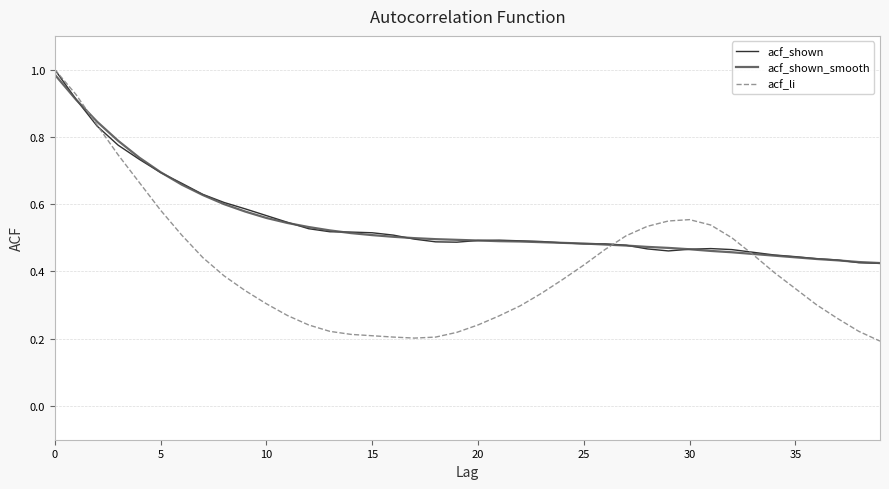

At how many categories does at least one series exceed 0?

40